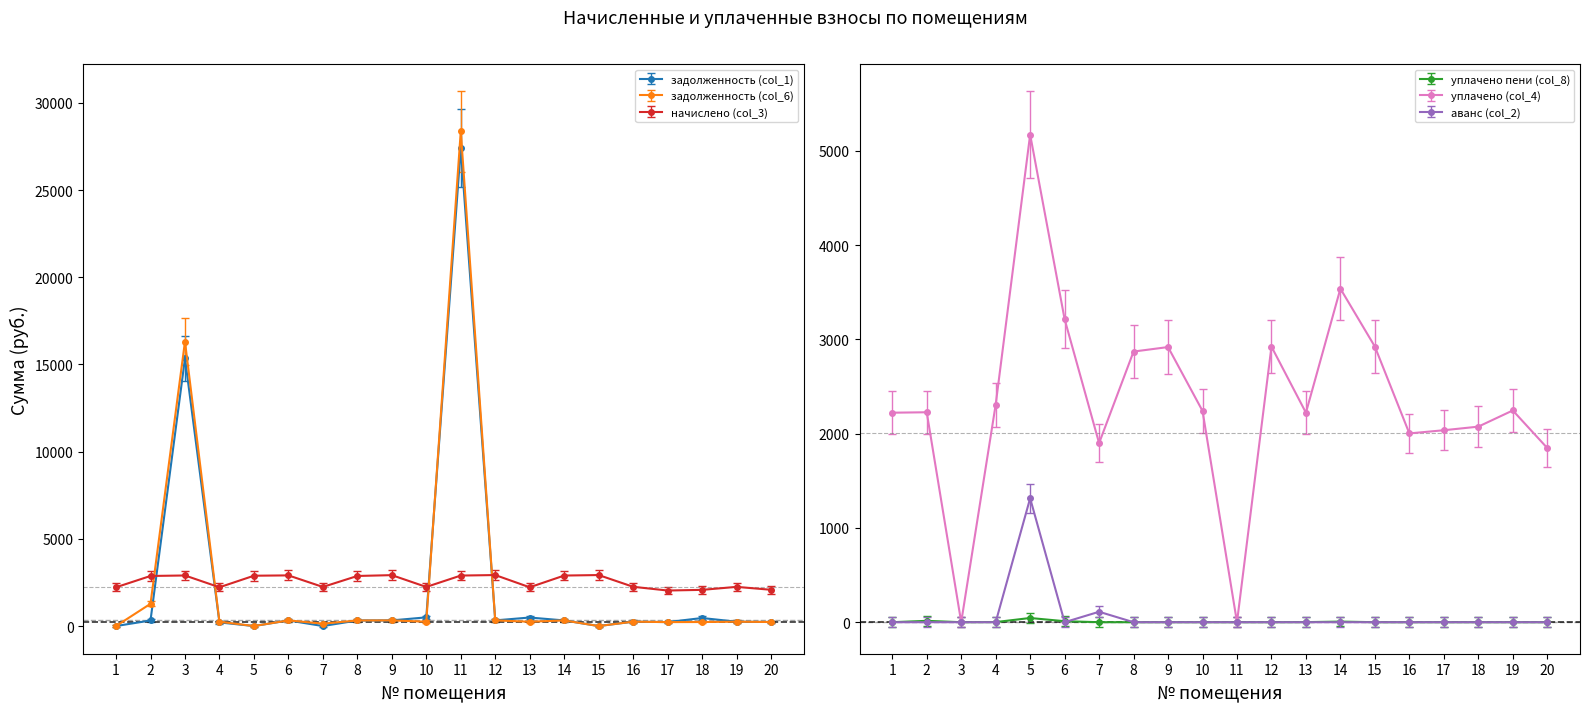

Does the chart display data point markers on the line(s)?

Yes